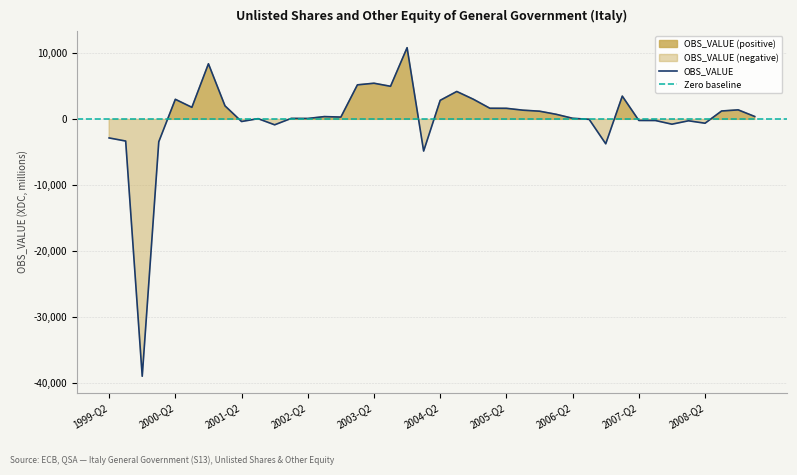

What is the difference between the values at 2006-Q3 and 2007-Q4?

733